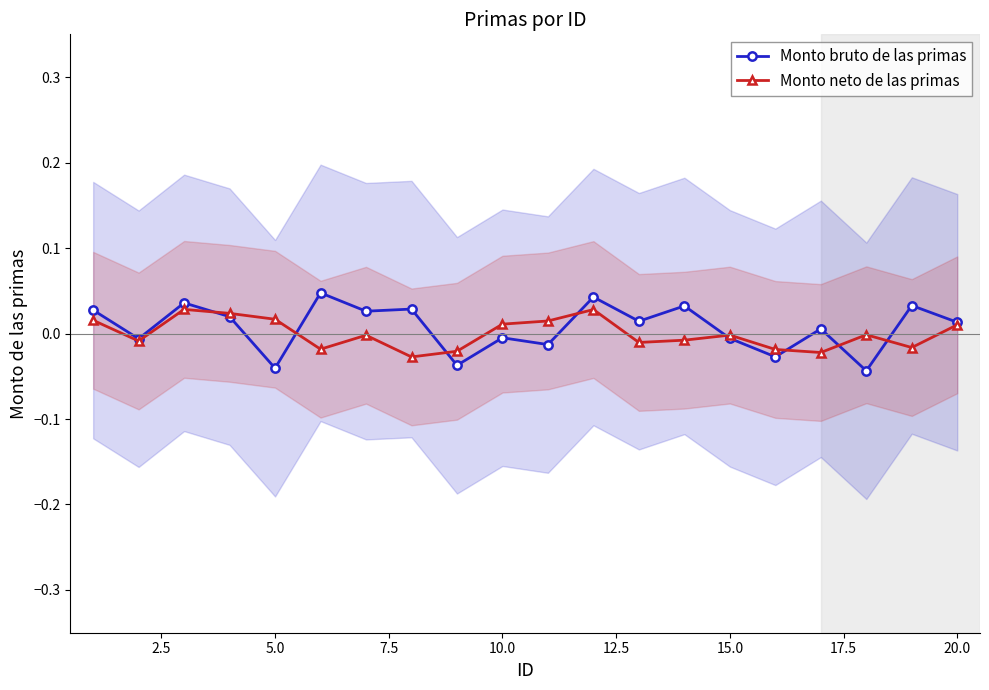

How many categories are shown in the chart?

20